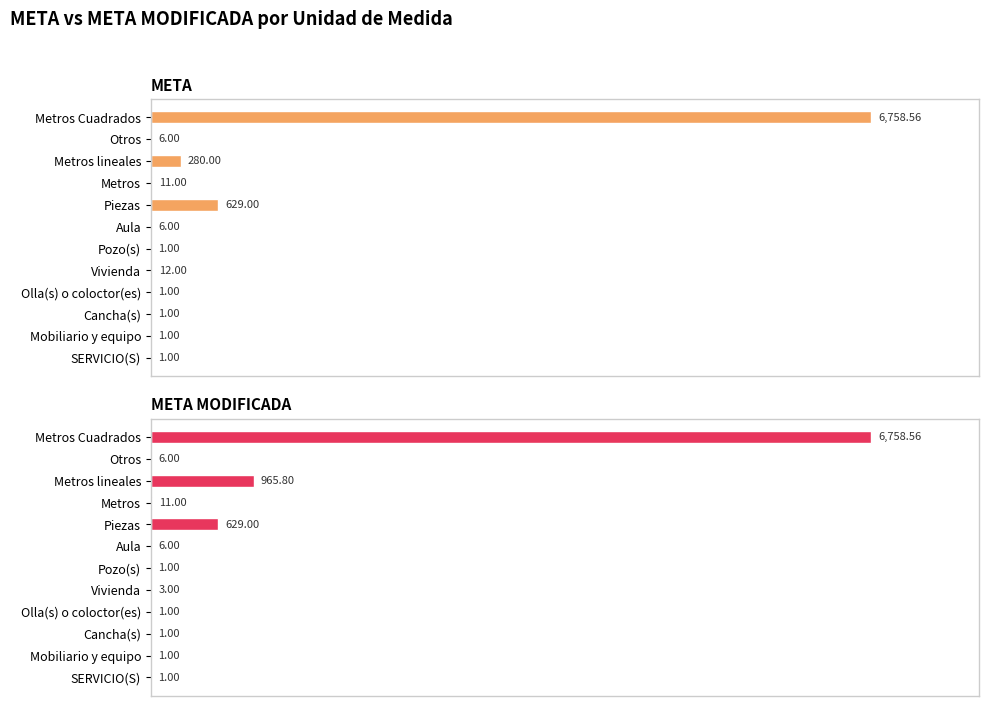

The META series shows 3.6 at Vivienda. True or false?

False